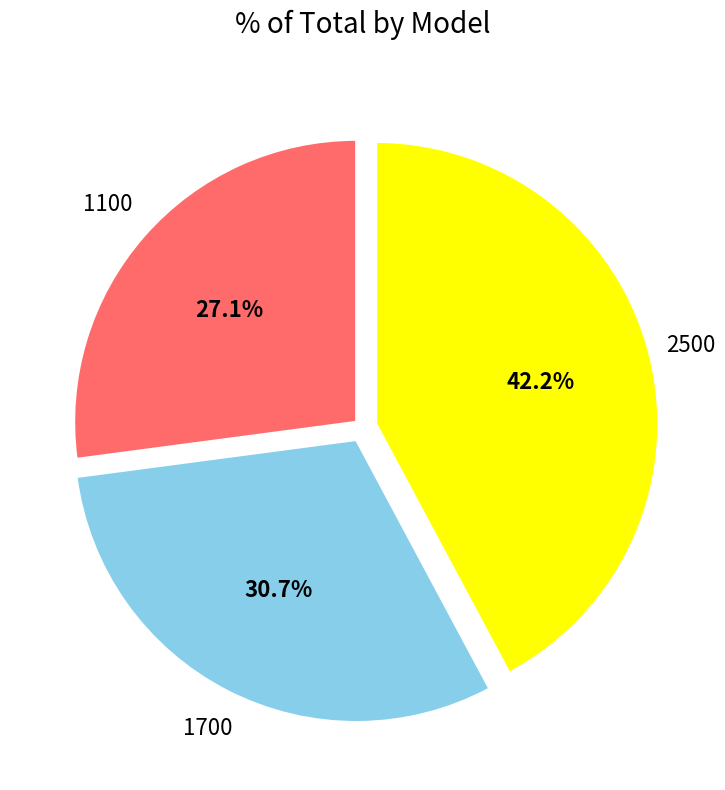

Rank the categories by value from highest to lowest.

2500, 1700, 1100